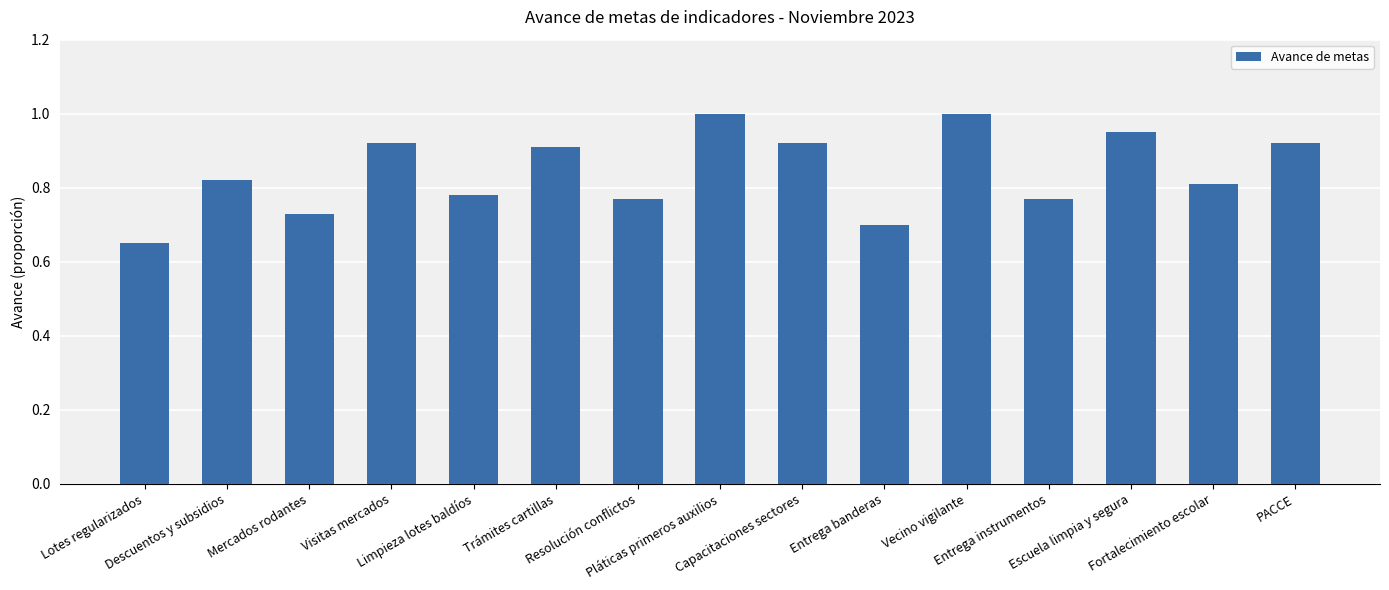

What is the label of the 7th bar from the left?

Resolución conflictos